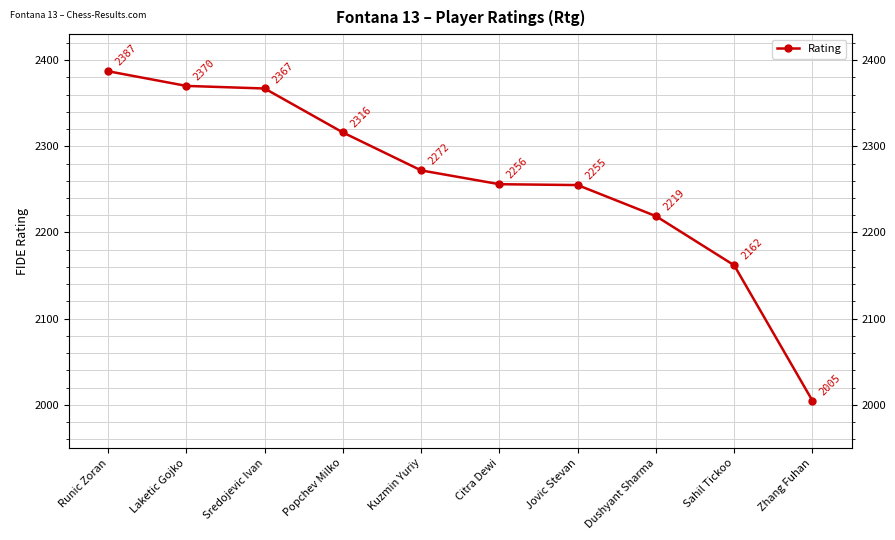

What is the value of the 4th point from the left?

2316